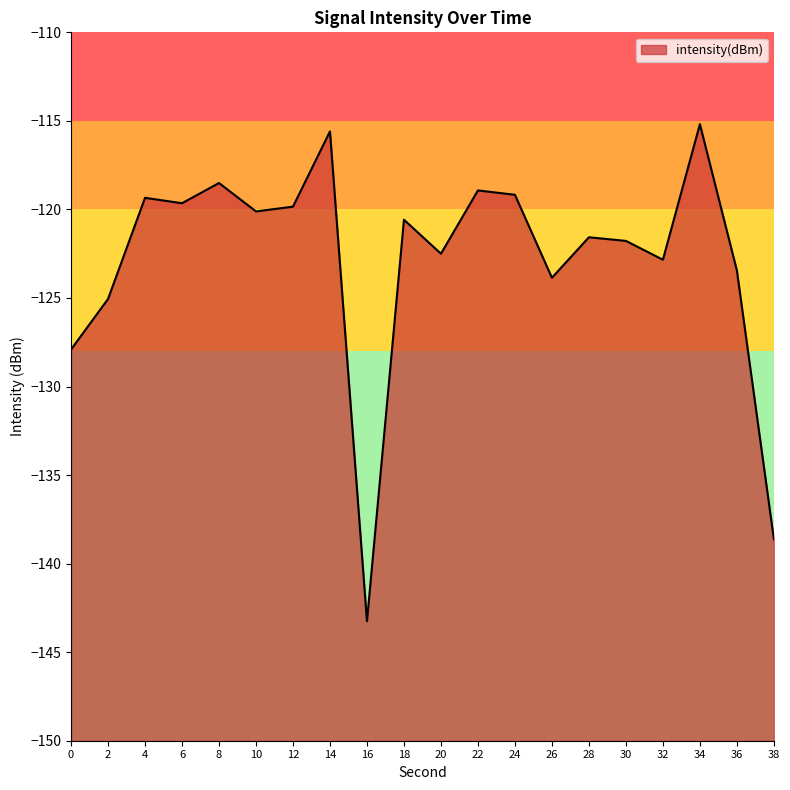

What is the difference between the second highest and second lowest values?

23.0